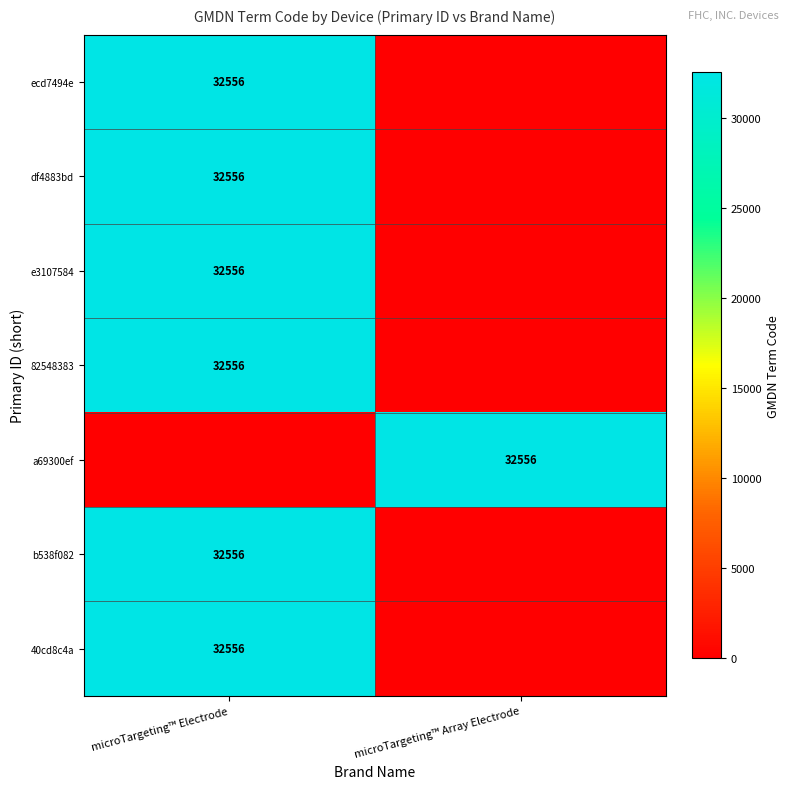

True or false: e3107584 has a value of 45294 at microTargeting™ Electrode.

False